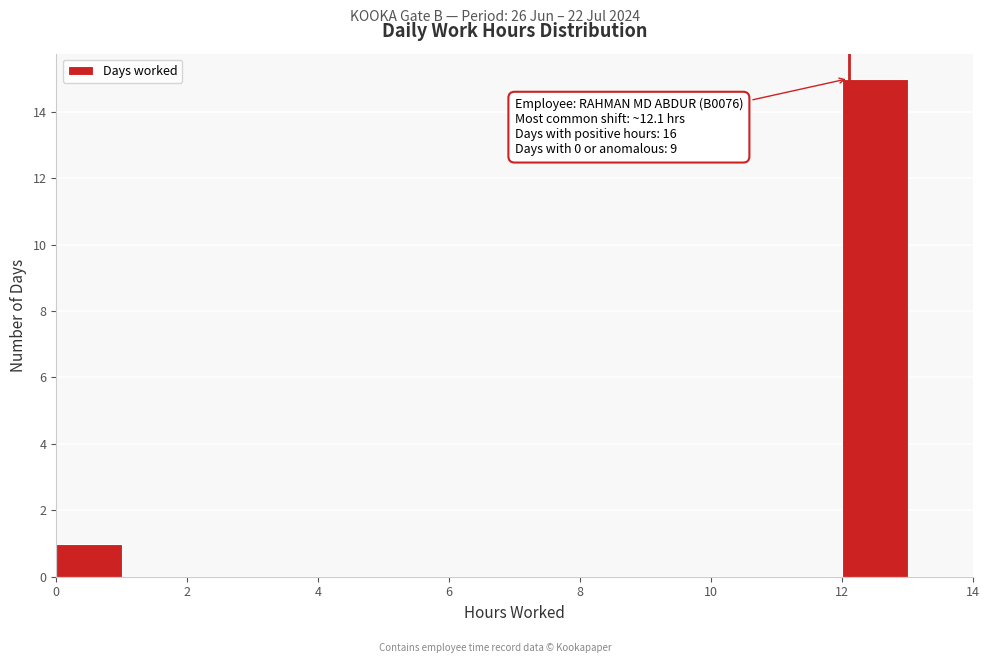

Which range on the x-axis has the tallest bar?

12 to 13